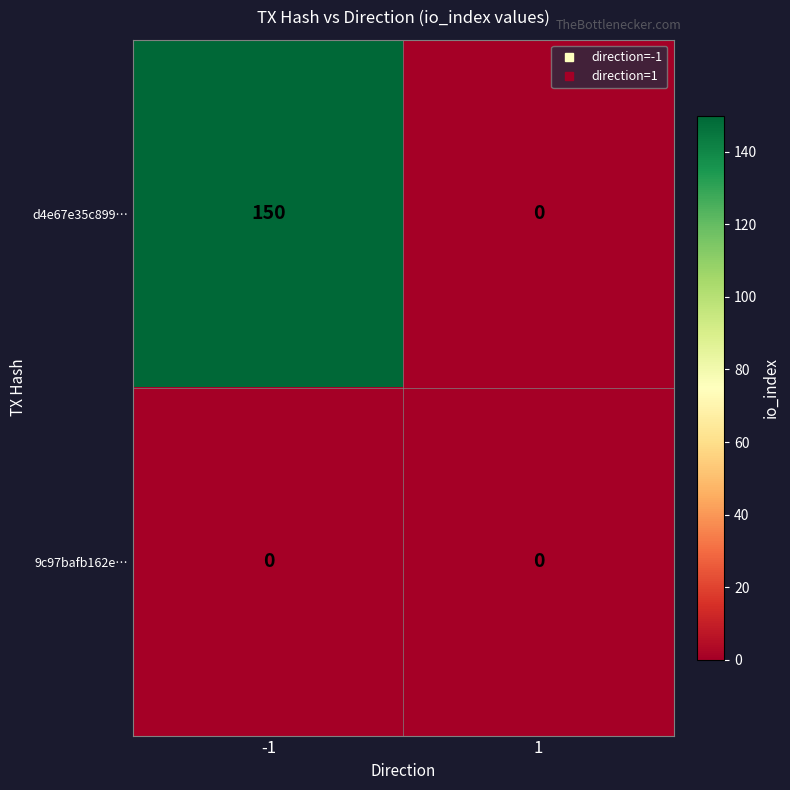

What is the difference between the d4e67e35c899… values at -1 and 1?

150